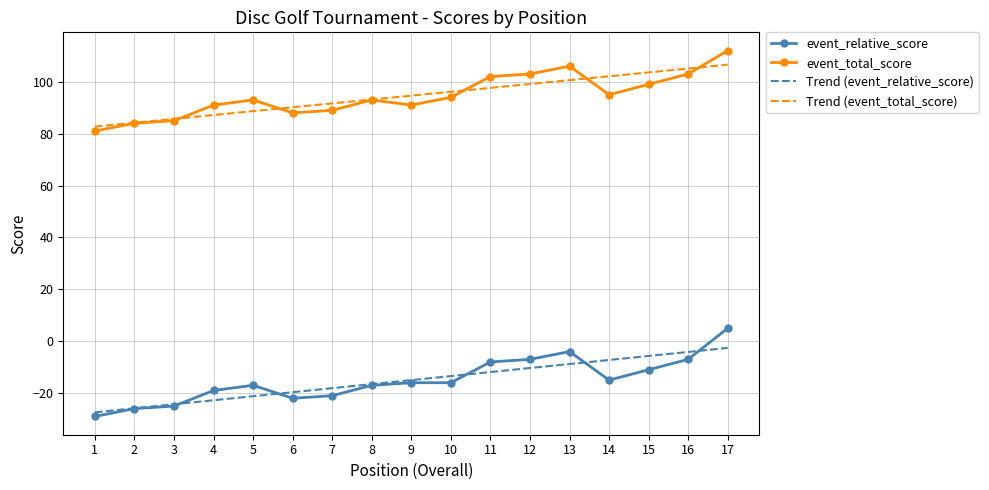

What is the minimum value for event_total_score?

81.0